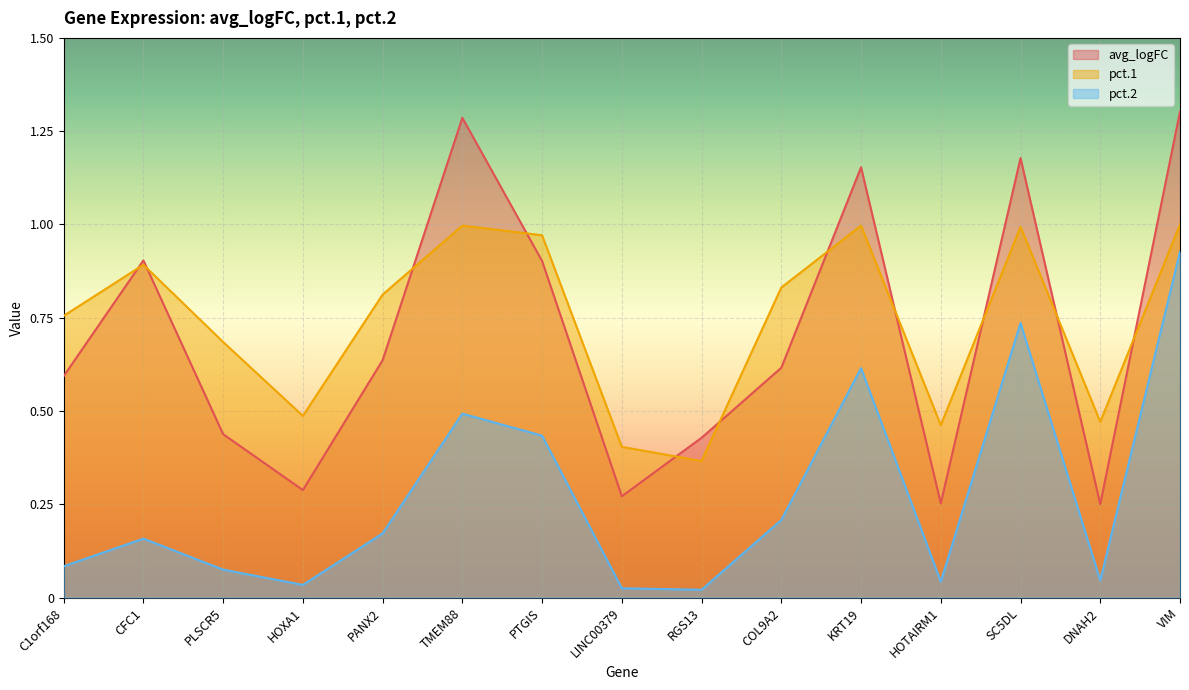

What is the difference between the maximum and minimum values in the pct.1 series?

0.6